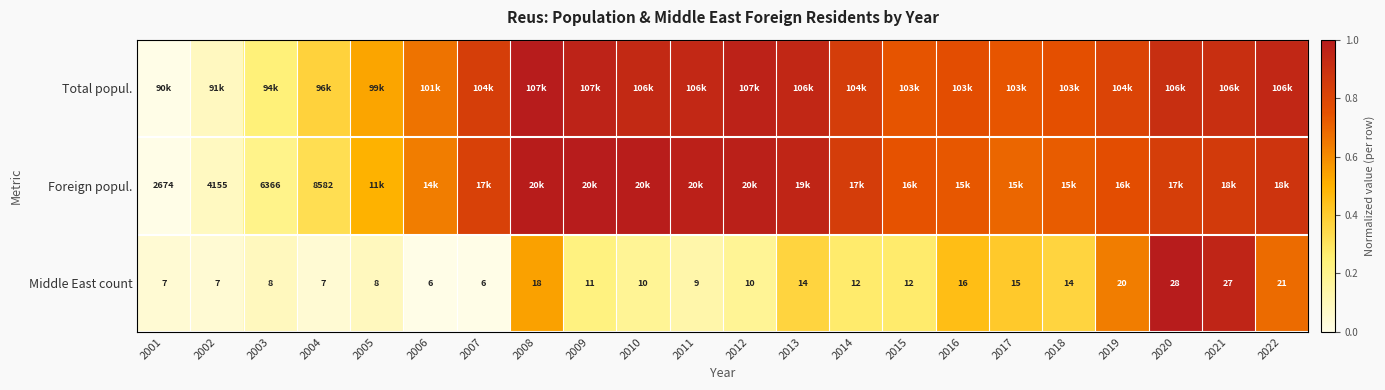

The value of Foreign popul. at 2021 is 0.9. True or false?

True